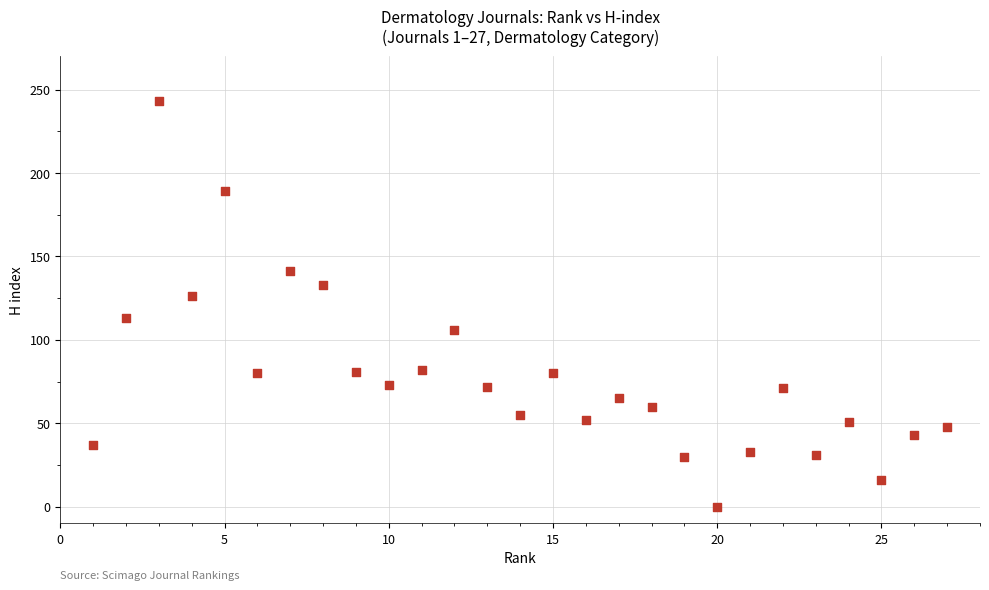

What is the range of X values (max minus min)?

26